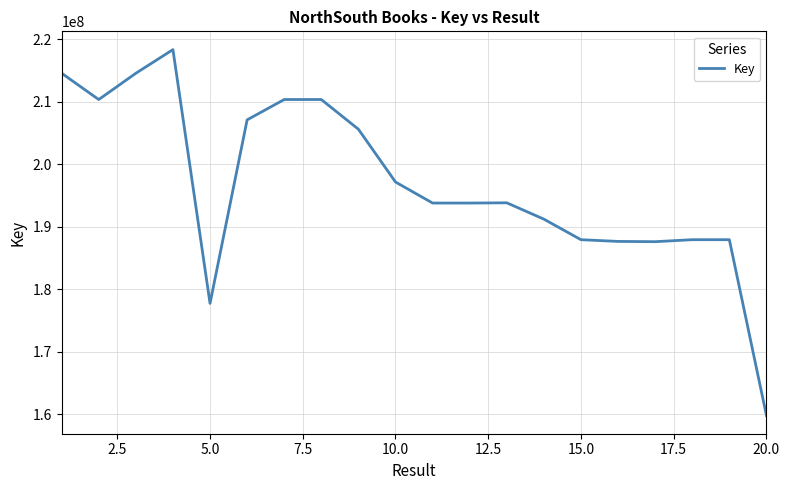

What is the minimum value shown in the chart?

159814683